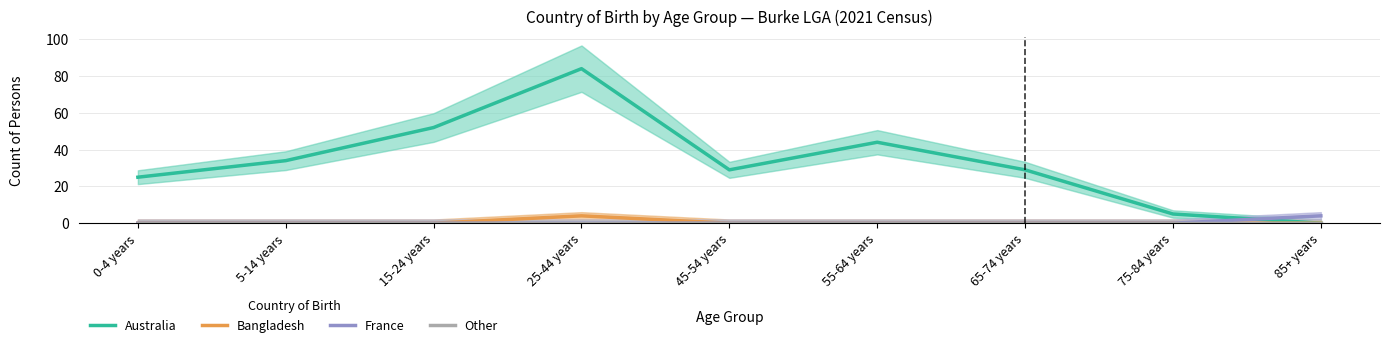

True or false: France and Australia intersect in this chart.

True